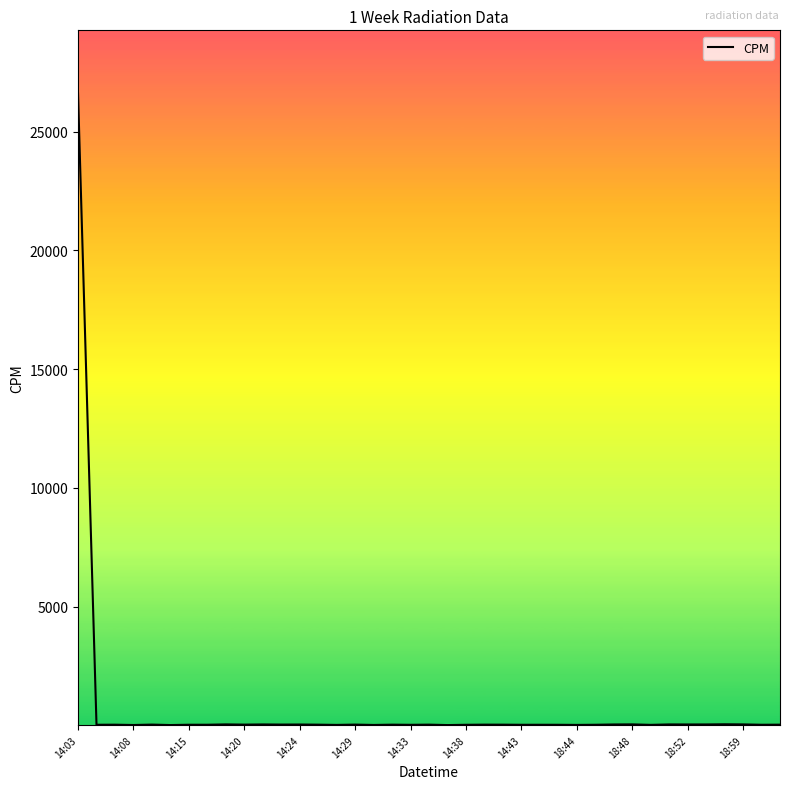

What is the difference between the maximum and minimum values?

26583